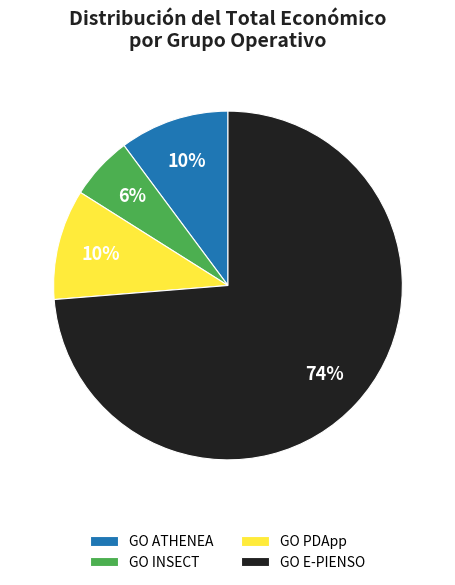

The GO INSECT slice represents 6% of the pie. True or false?

True